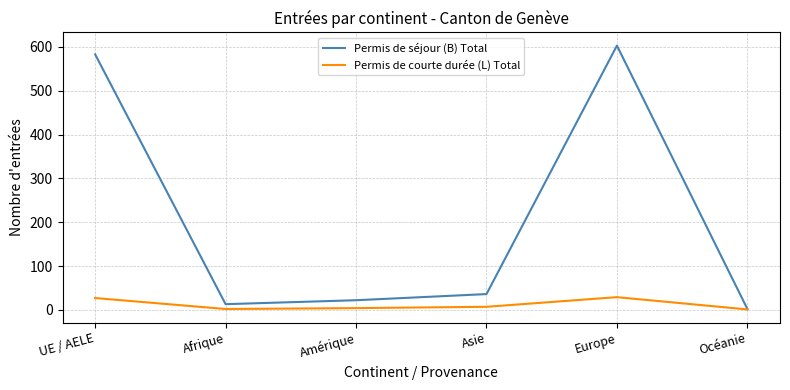

What is the difference between the highest and lowest values at Afrique?

11